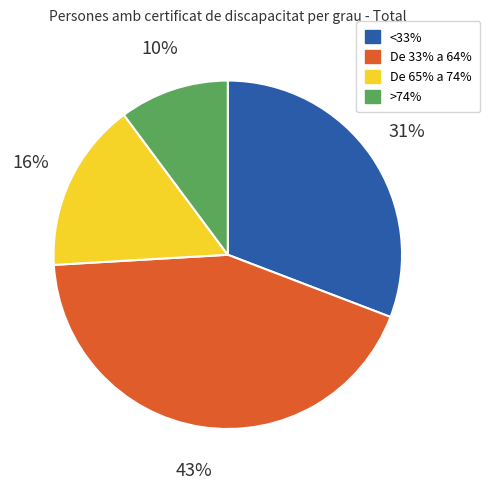

Does De 65% a 74% account for over 50% of the chart?

No